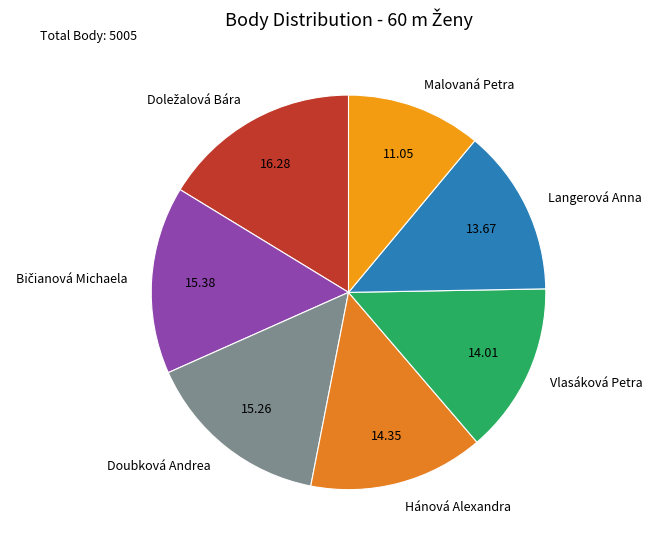

How many slices are in this pie chart?

7